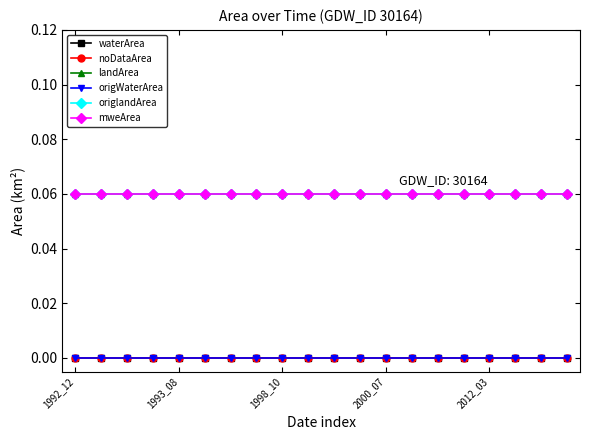

At how many categories does at least one series exceed 0?

20